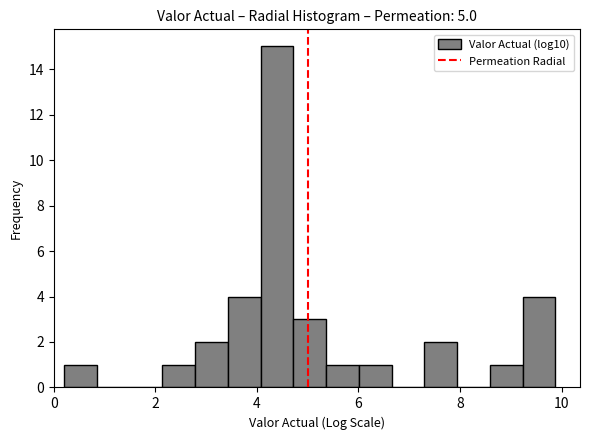

Read against the x-axis, roughly where is the centre of the tallest bar?

4.4